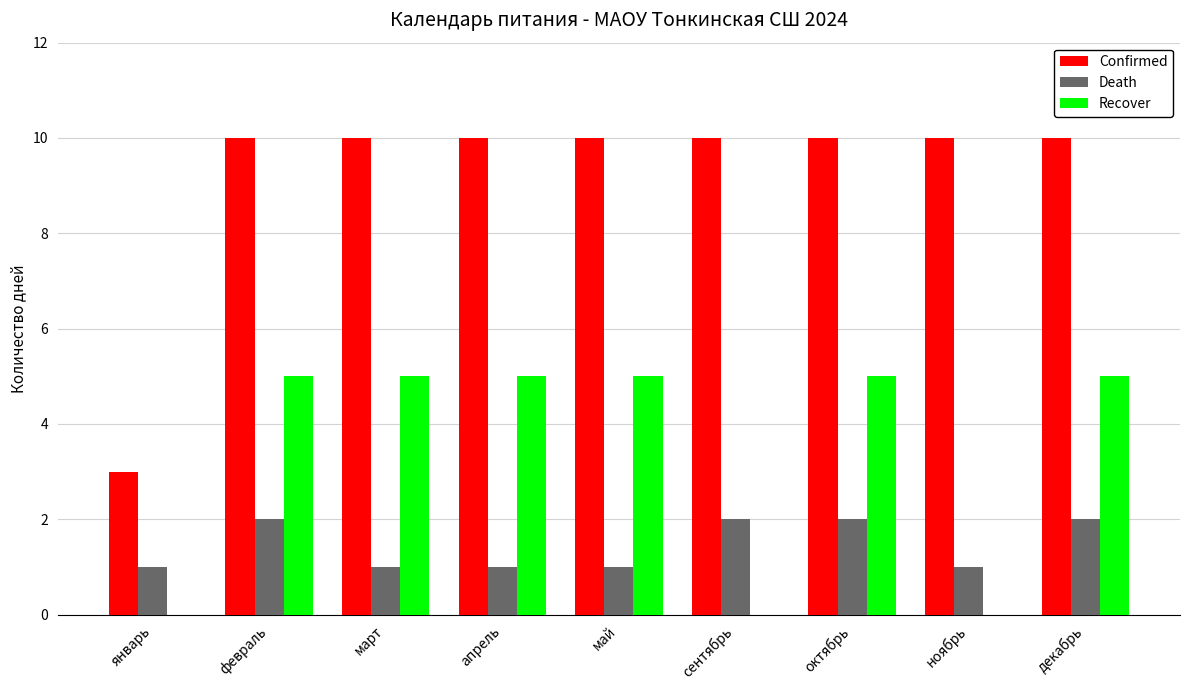

The Recover series shows 0 at ноябрь. True or false?

True